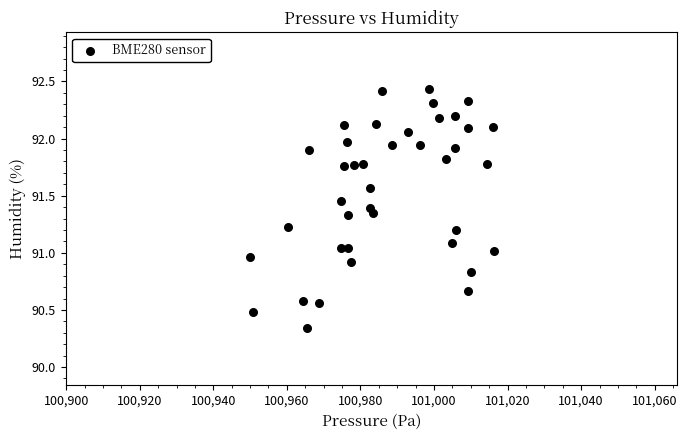

What is the range of X values (max minus min)?

66.2